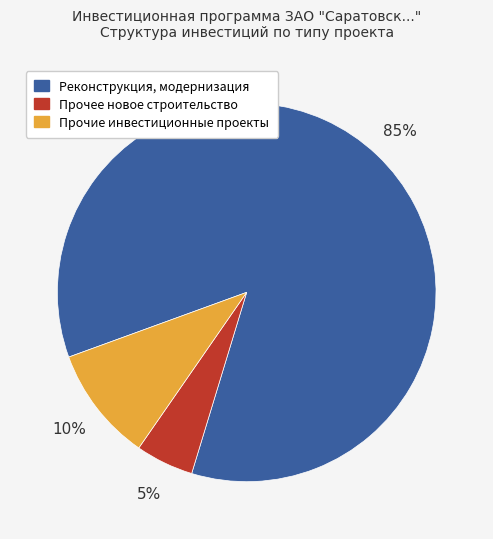

To the nearest percent, what percentage of the pie is Реконструкция, модернизация?

85%